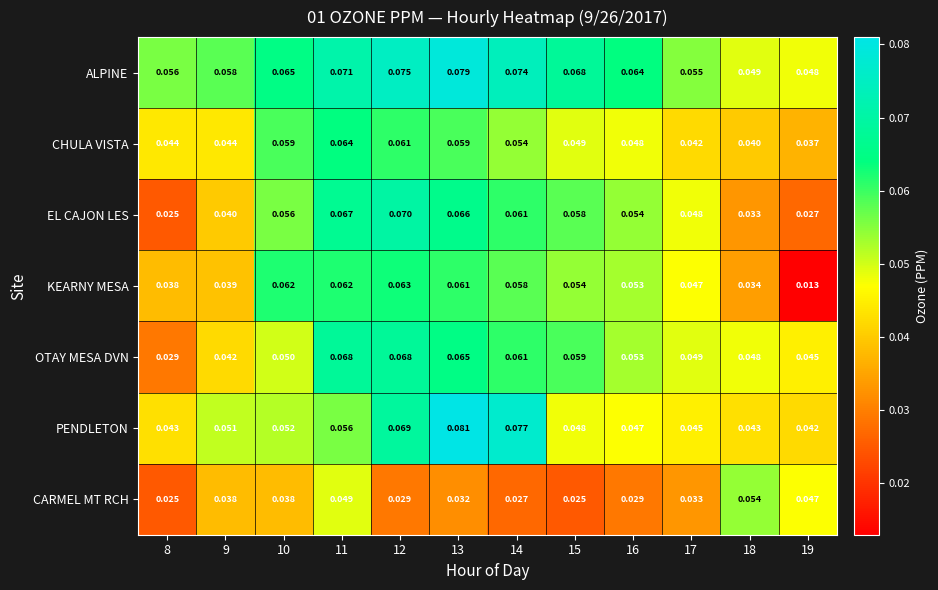

Which series has the largest total across all categories?

ALPINE